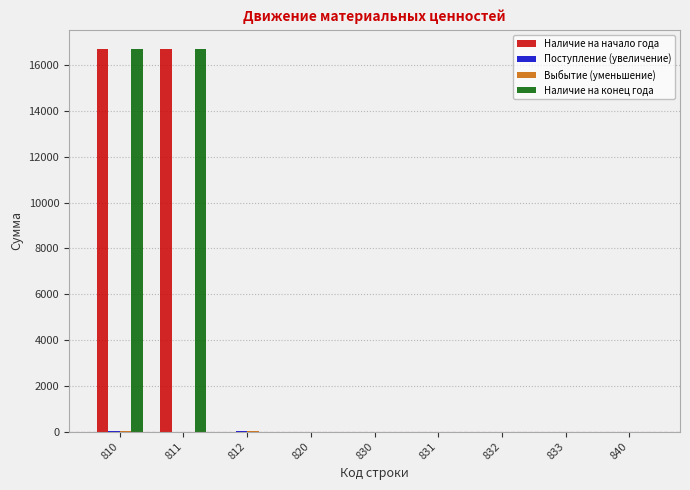

What is the maximum value shown in the chart?

16707.6